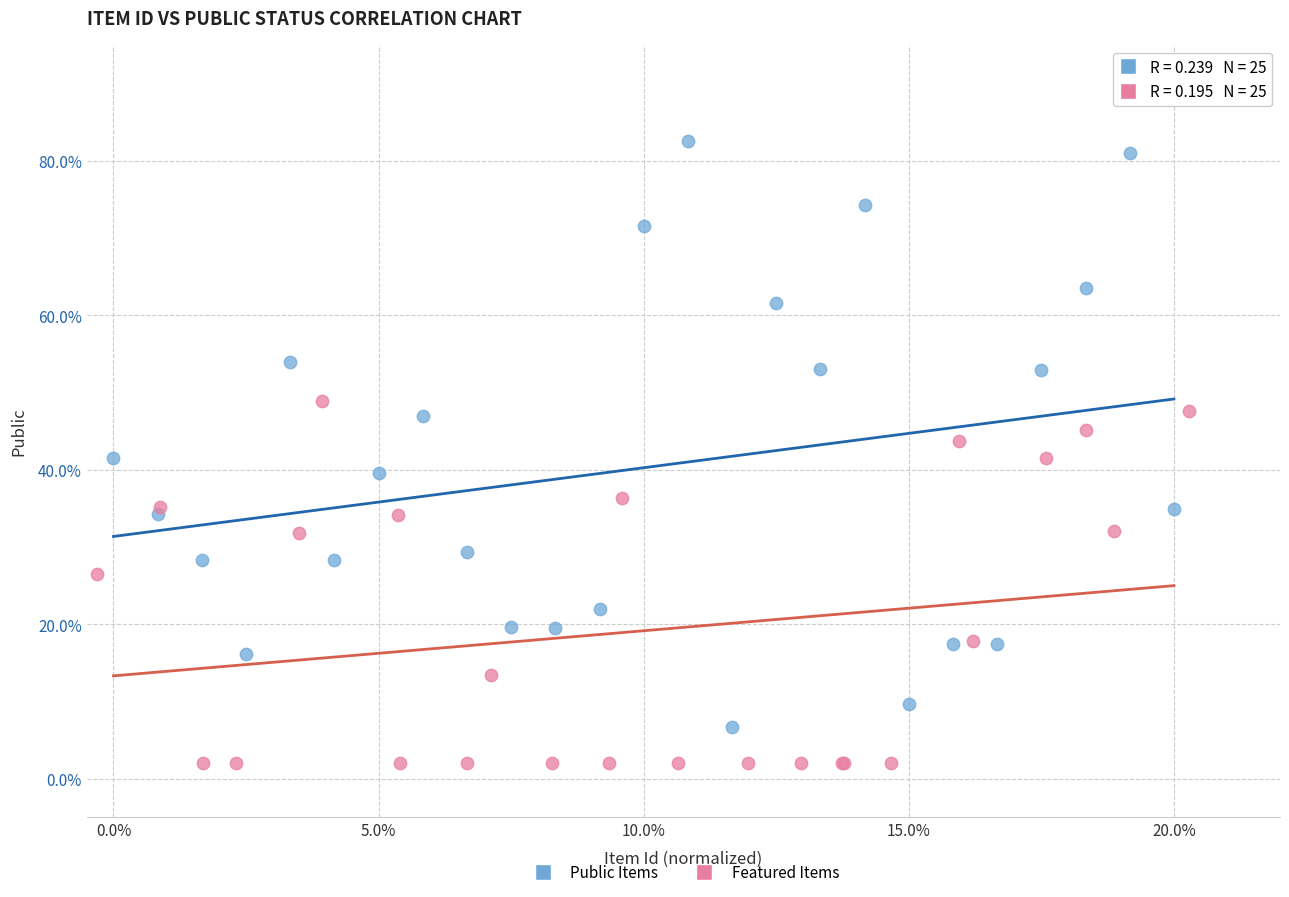

What are all the series names shown in the legend?

Public Items, Featured Items